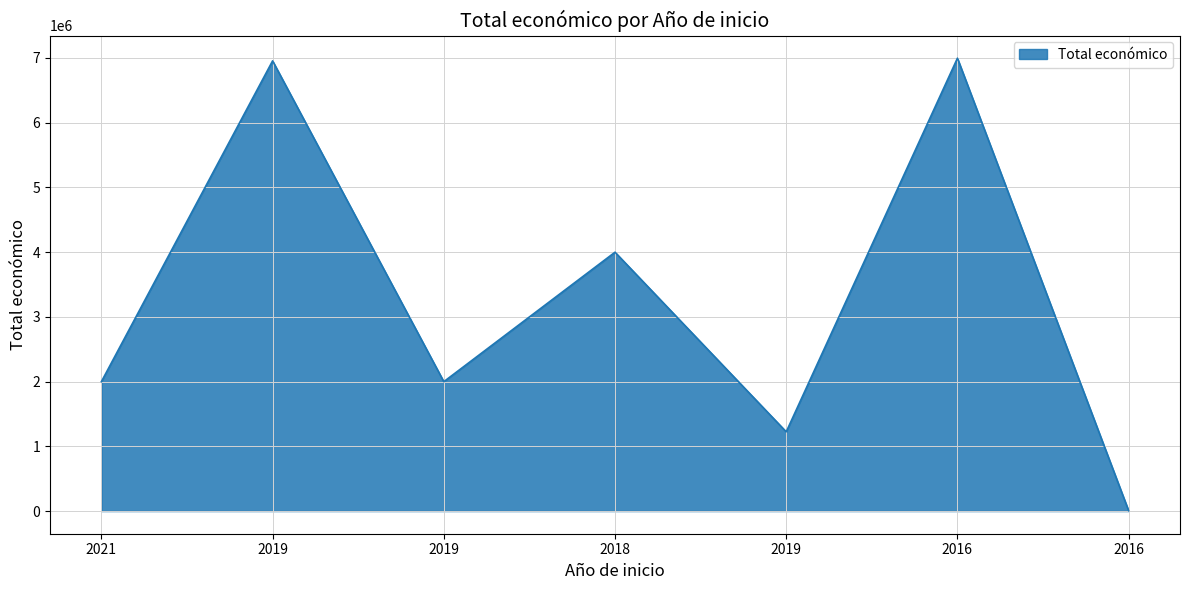

How many distinct data groups are displayed?

1